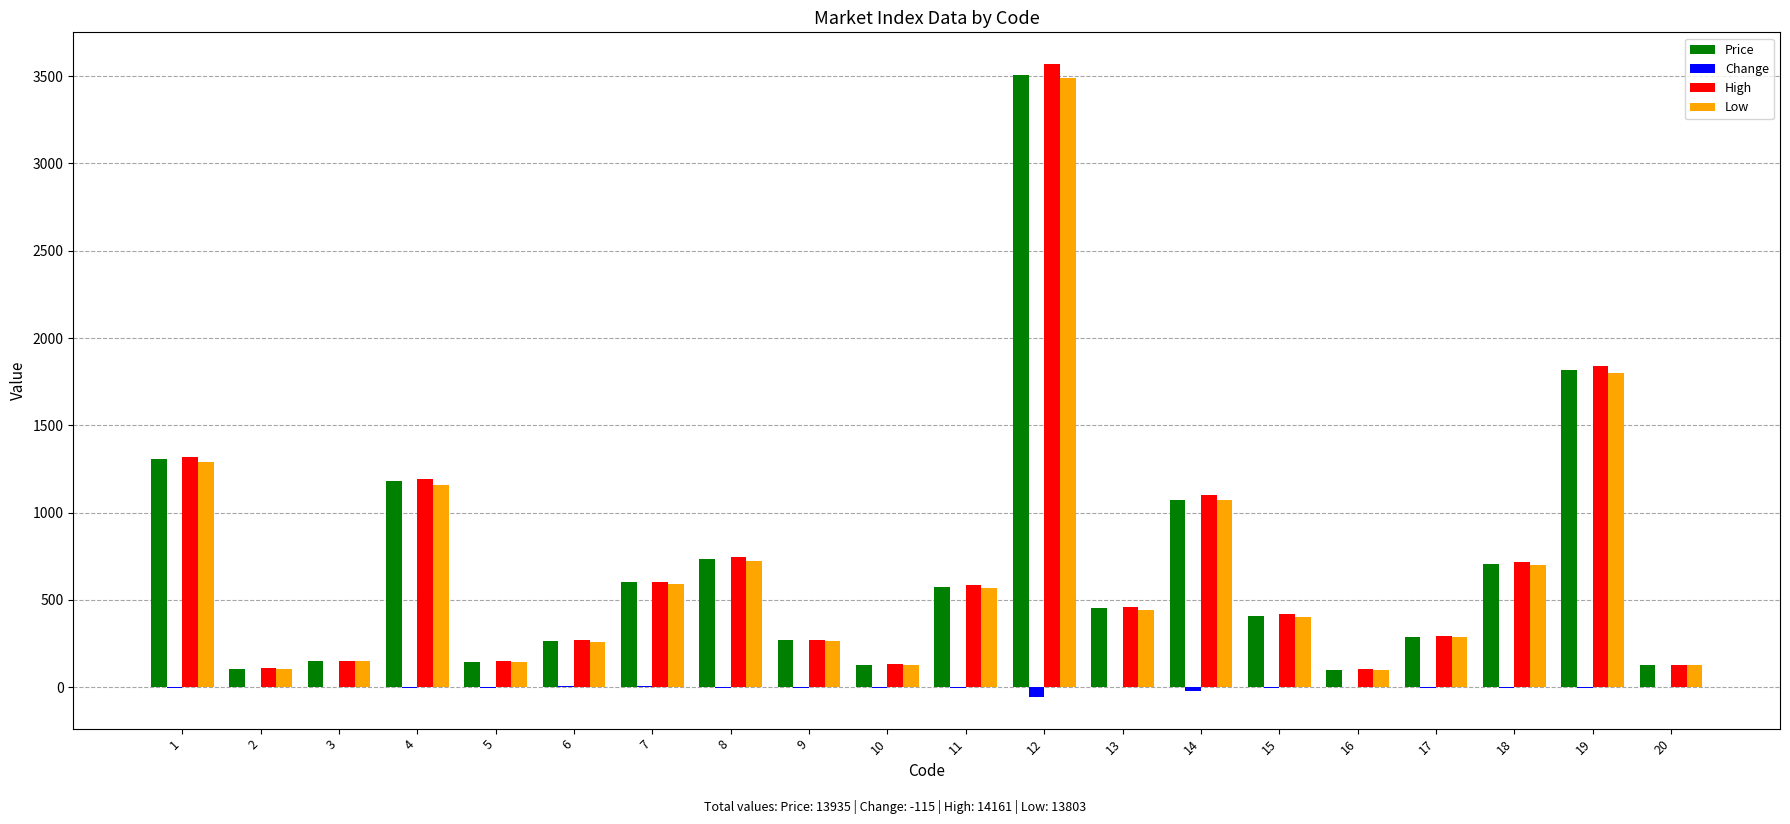

Which series changed the most between 18 and 20?

High